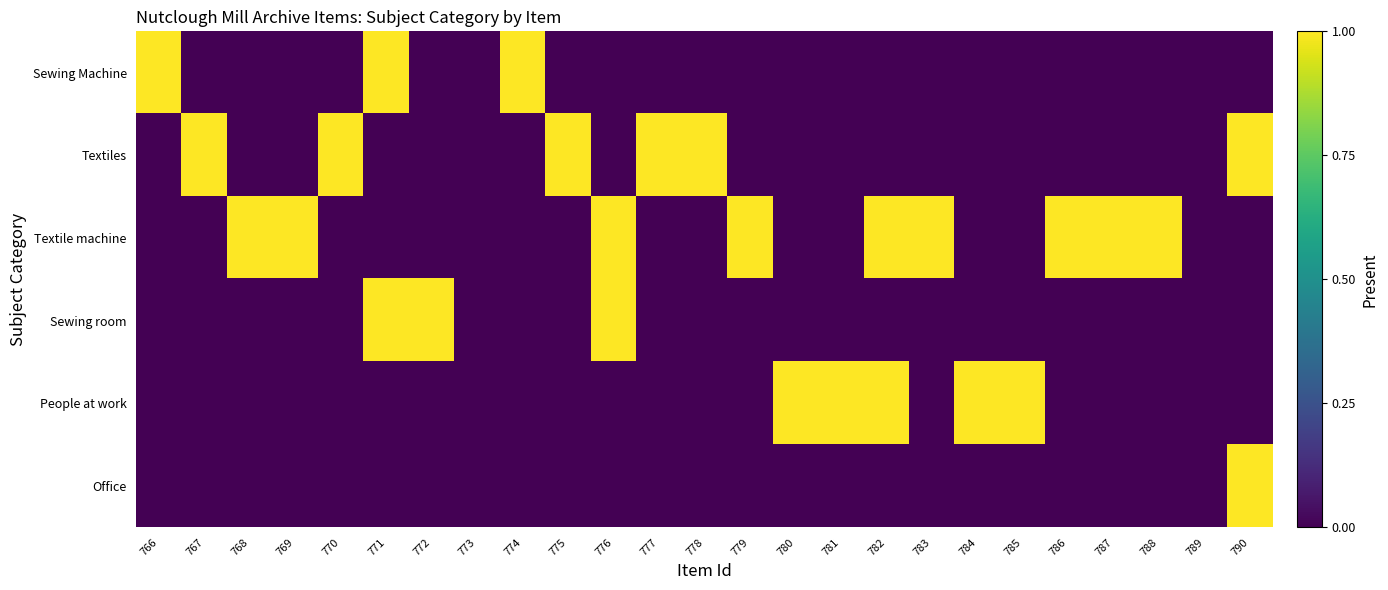

Which series has the largest range (max minus min)?

Sewing Machine